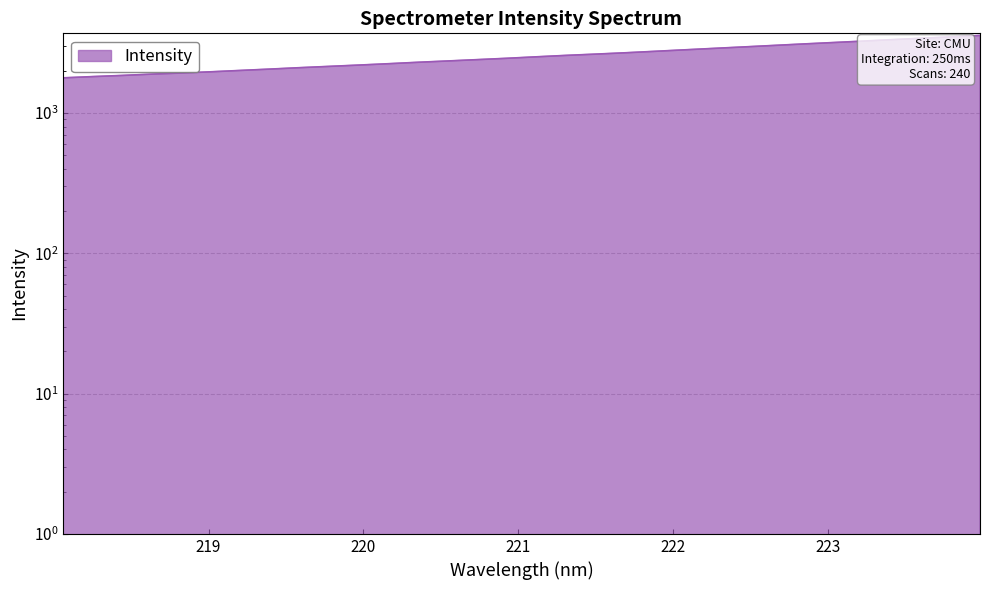

How many series are shown in this chart?

1